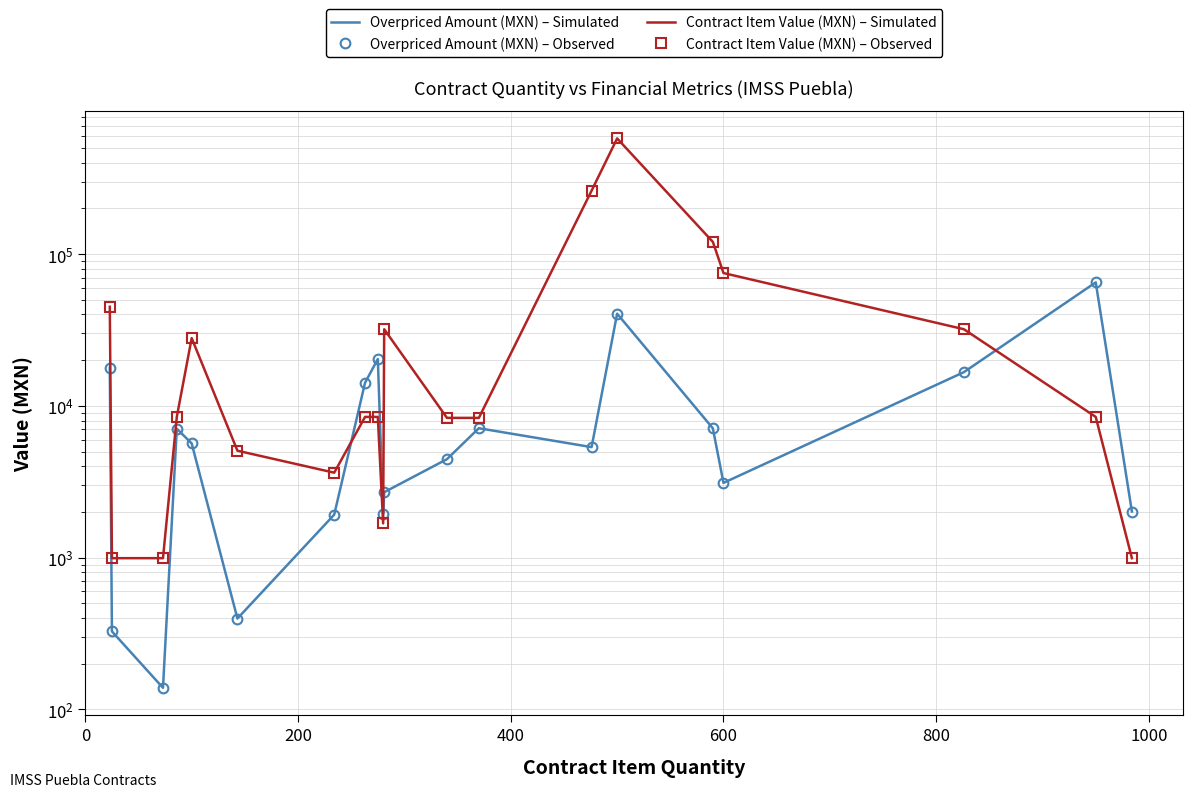

Rank the series by their maximum value, from lowest to highest.

Overpriced Amount (MXN) – Simulated, Overpriced Amount (MXN) – Observed, Contract Item Value (MXN) – Simulated, Contract Item Value (MXN) – Observed